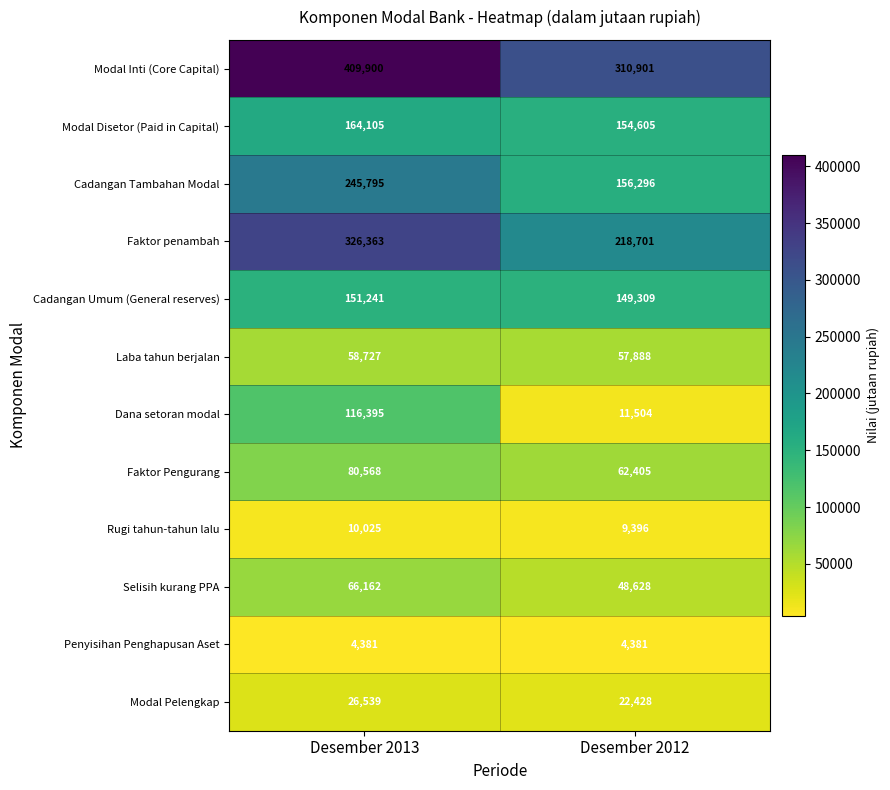

What is the difference between the Cadangan Umum (General reserves) values at Desember 2013 and Desember 2012?

1932